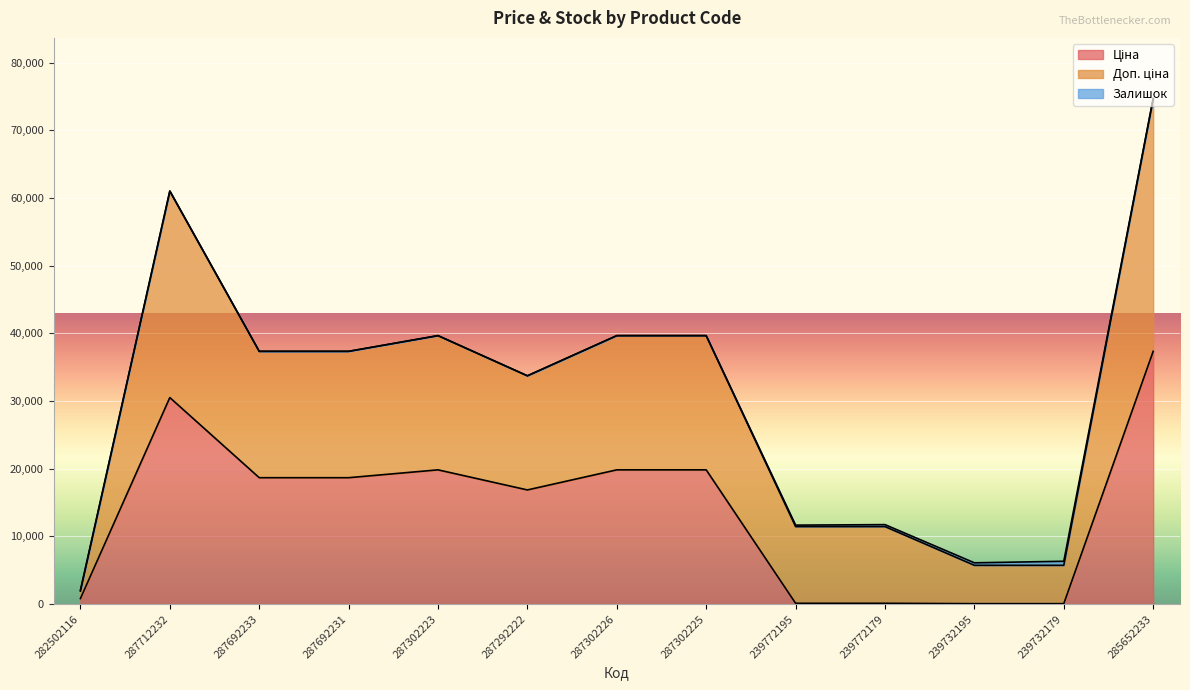

What is the minimum value shown in the chart?

56.7